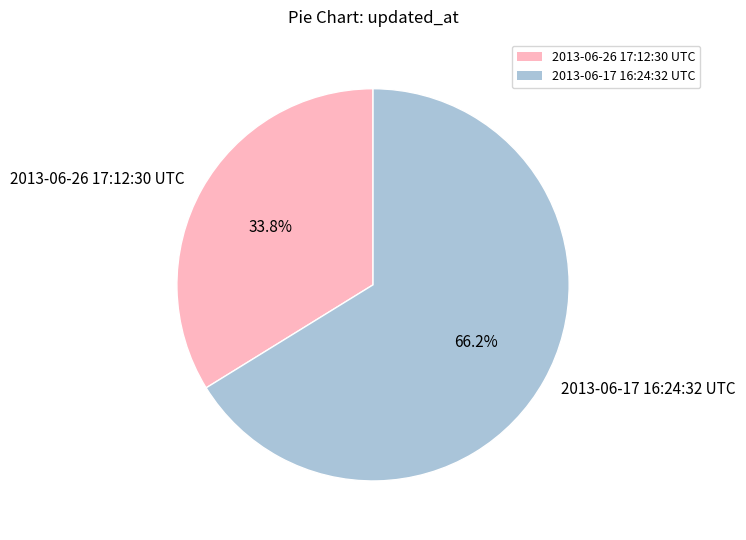

What is the ratio of the value at 2013-06-17 16:24:32 UTC to the value at 2013-06-26 17:12:30 UTC?

2.0